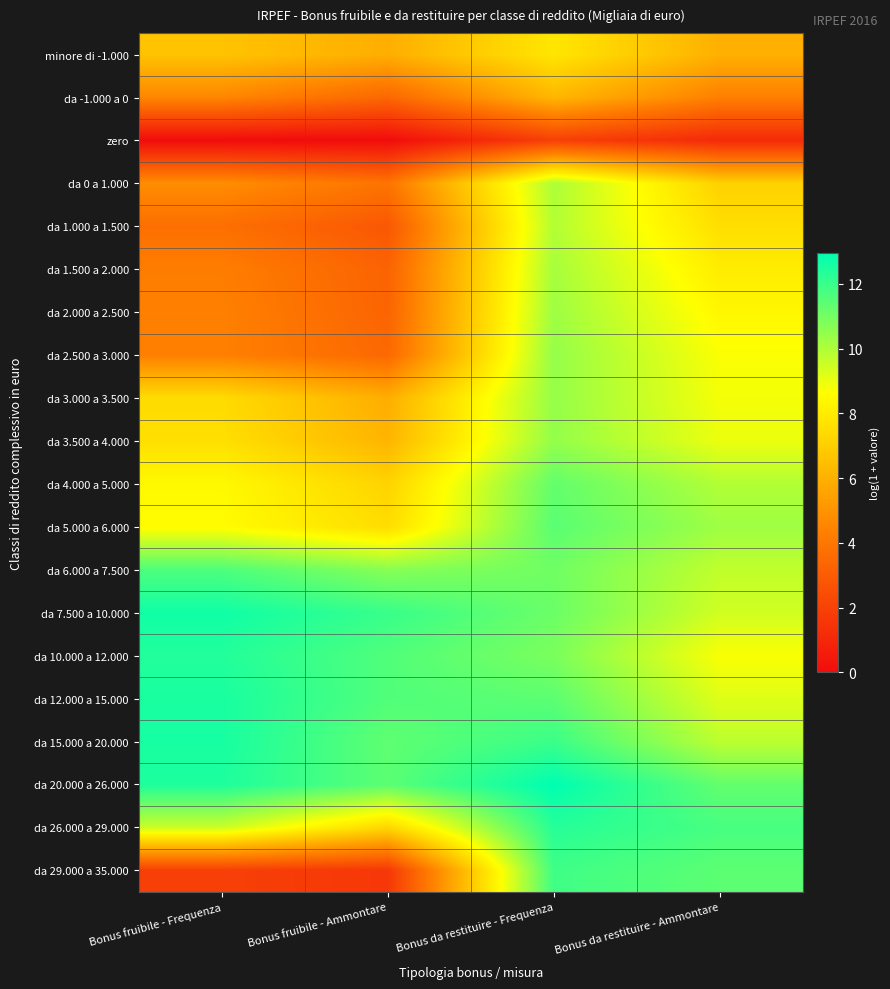

What is the difference between the highest and lowest values at Bonus fruibile - Ammontare?

12.0